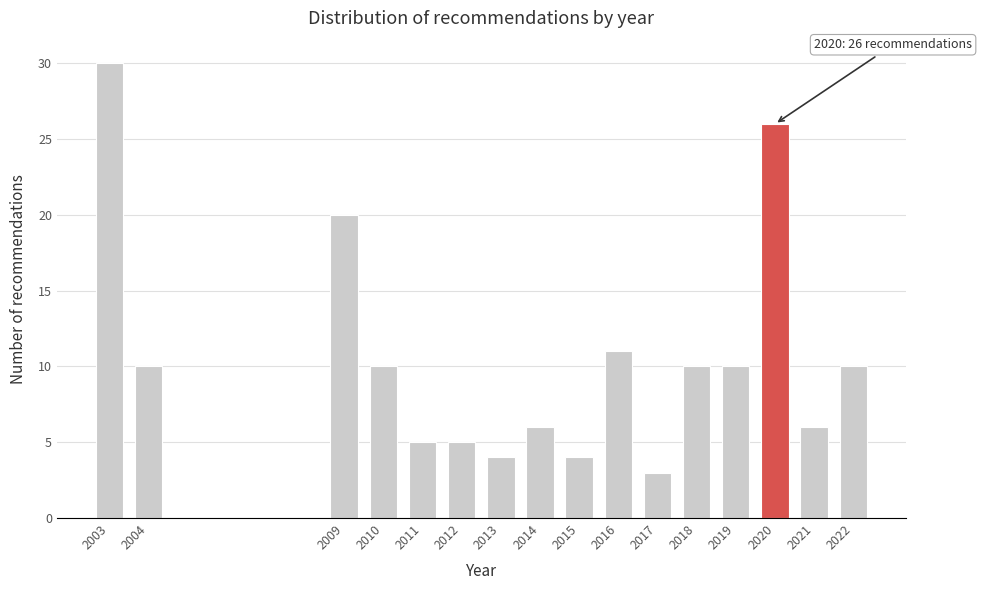

Reading right to left, what are all the values shown in this chart?

10	6	26	10	10	3	11	4	6	4	5	5	10	20	10	30